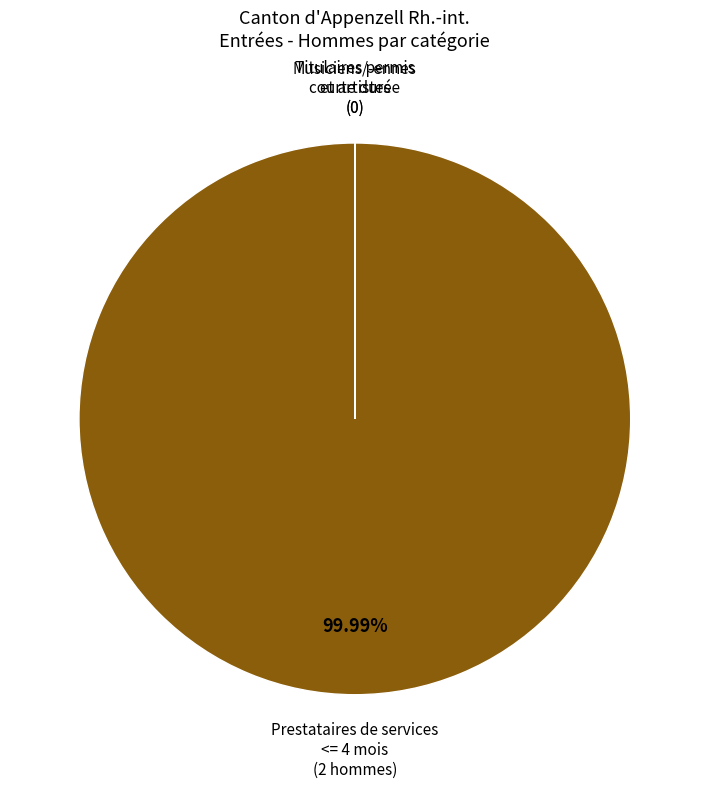

Is there a majority slice in this chart?

Yes